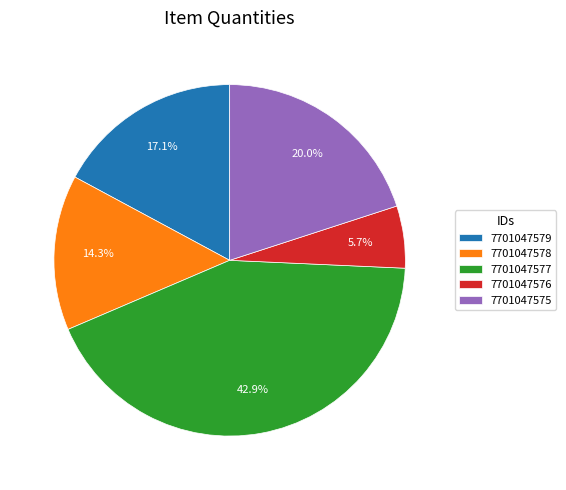

What is the smallest slice in the pie chart?

7701047576